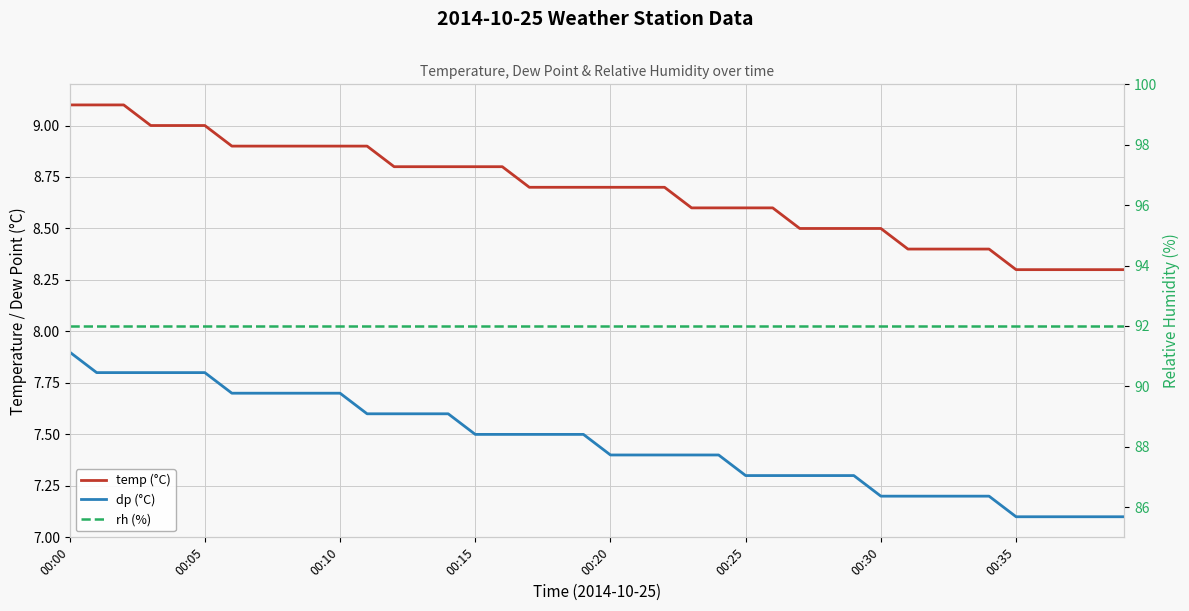

True or false: dp (°C) and temp (°C) intersect in this chart.

False